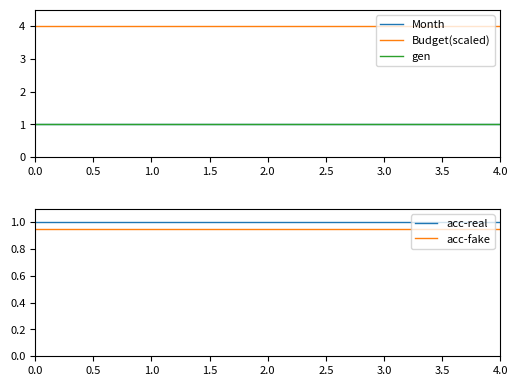

What is the greatest value displayed?

4.0